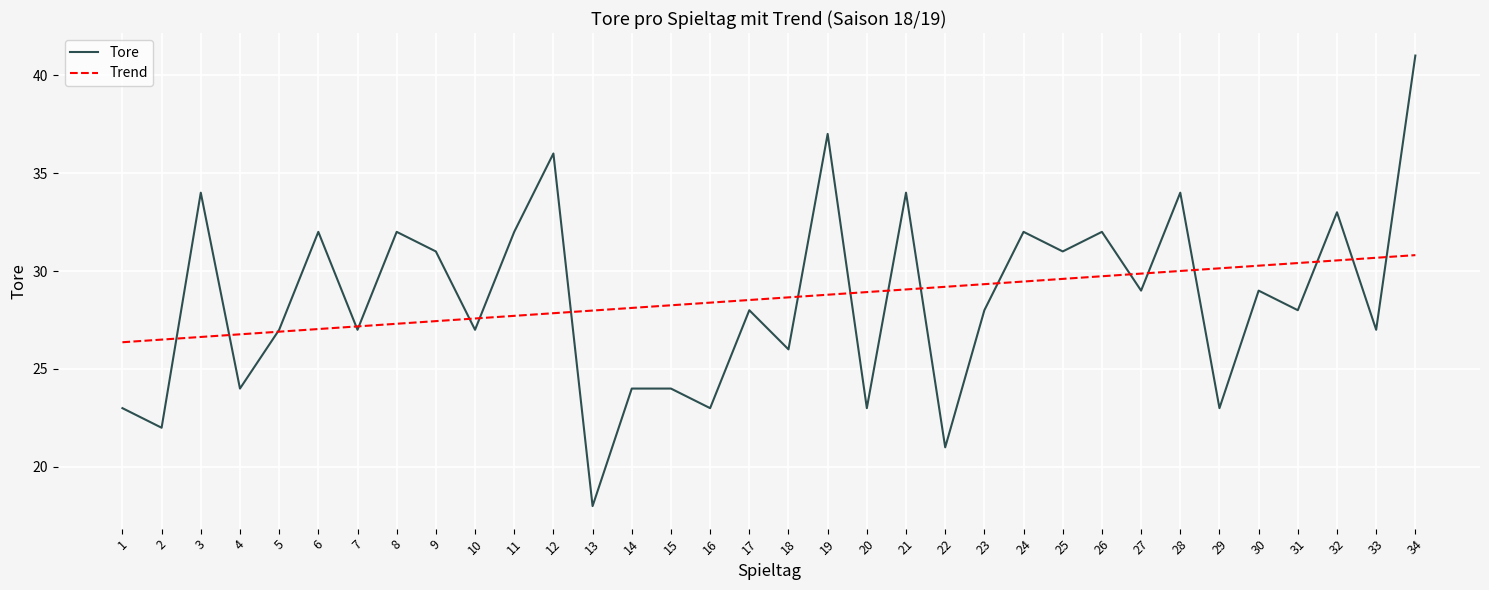

At which label is the value closest to 29?

27